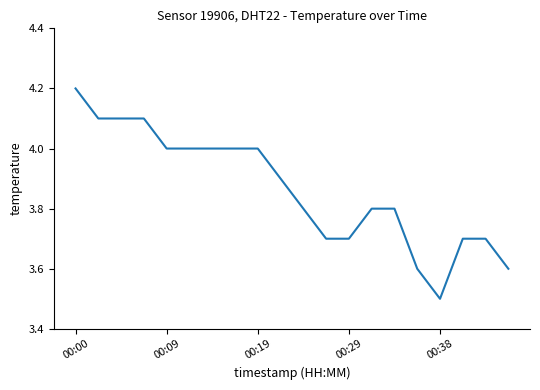

What is the greatest value displayed?

4.2